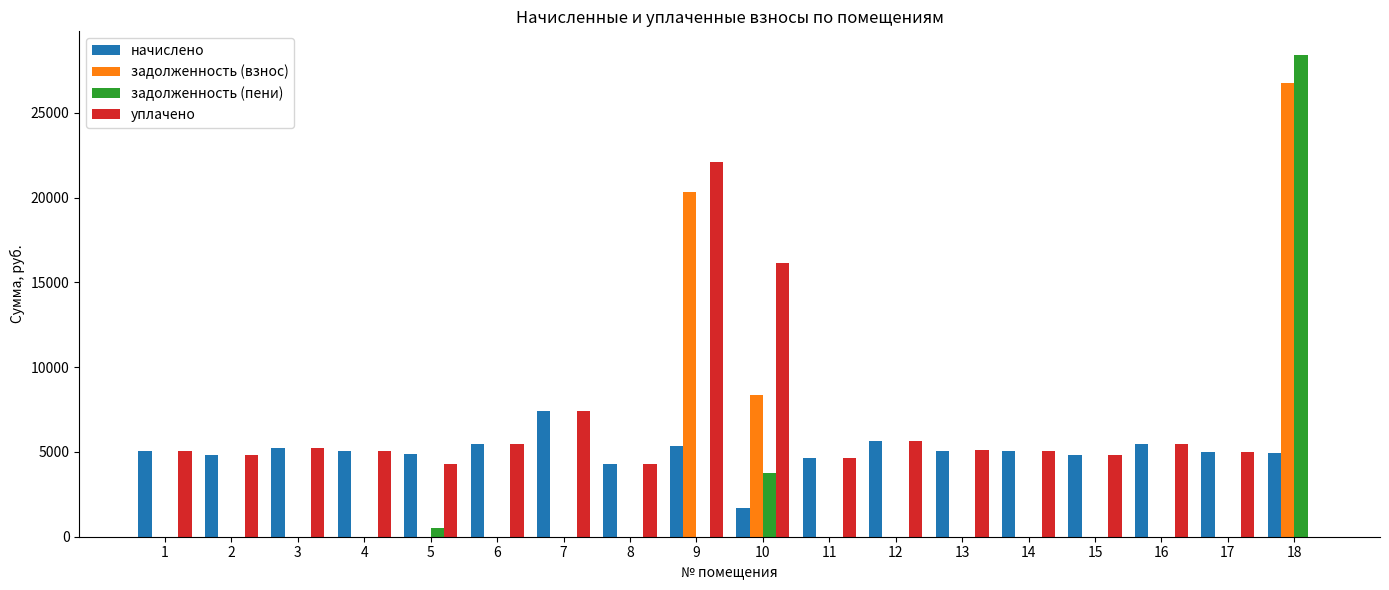

What is the average value of the задолженность (взнос) series?

3077.8